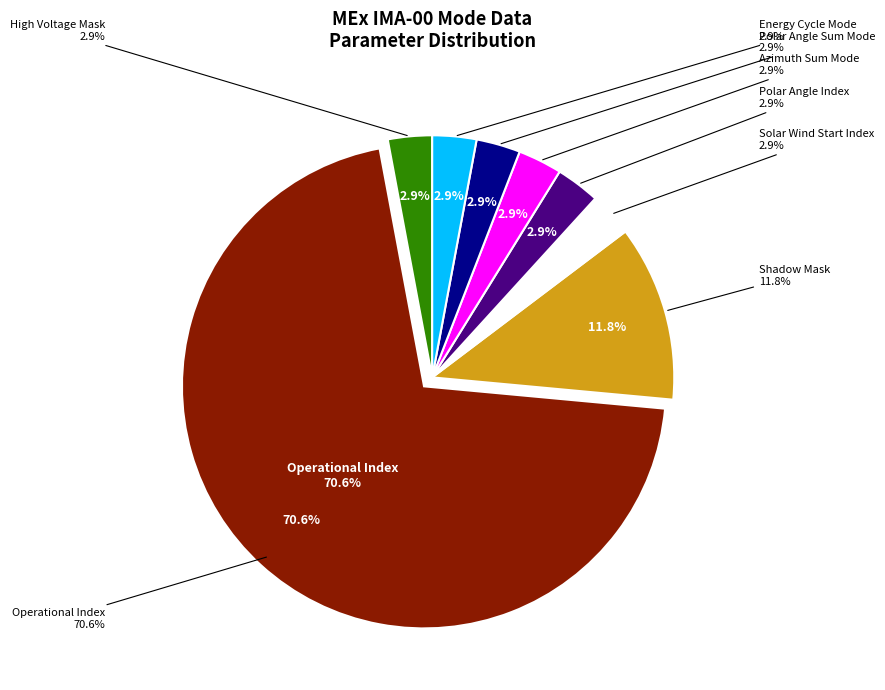

Rank the categories by value from lowest to highest.

High Voltage Mask, Solar Wind Start Index, Polar Angle Index, Azimuth Sum Mode, Polar Angle Sum Mode, Energy Cycle Mode, Shadow Mask, Operational Index